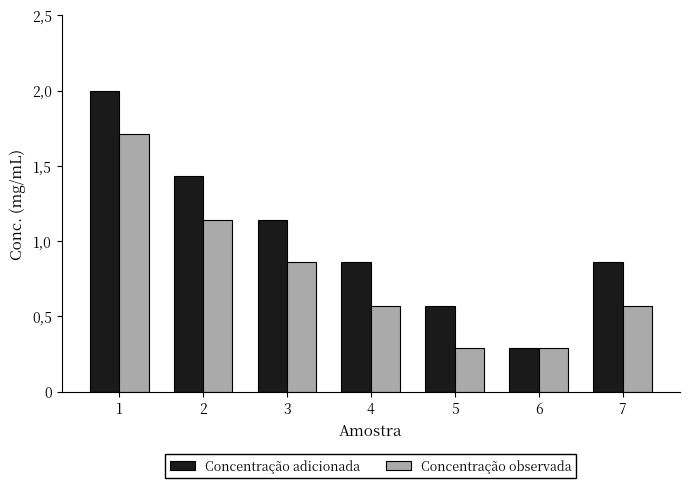

Between 5 and 7, which series saw the biggest shift?

Concentração adicionada